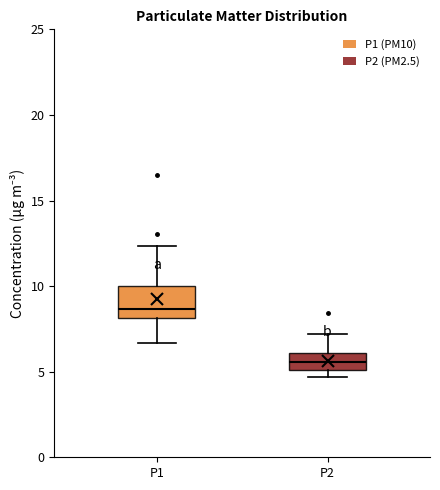

Reading left to right, read every box against the y-axis: the position of its median line, the range the box covers, and the ends of its whiskers. The values are not printed on the chart, so give them approximately, as read against the axis.

P1: median 8.5, box 8.0 to 10.0, whiskers 6.5 to 12.5
P2: median 5.5, box 5.0 to 6.0, whiskers 4.5 to 7.0